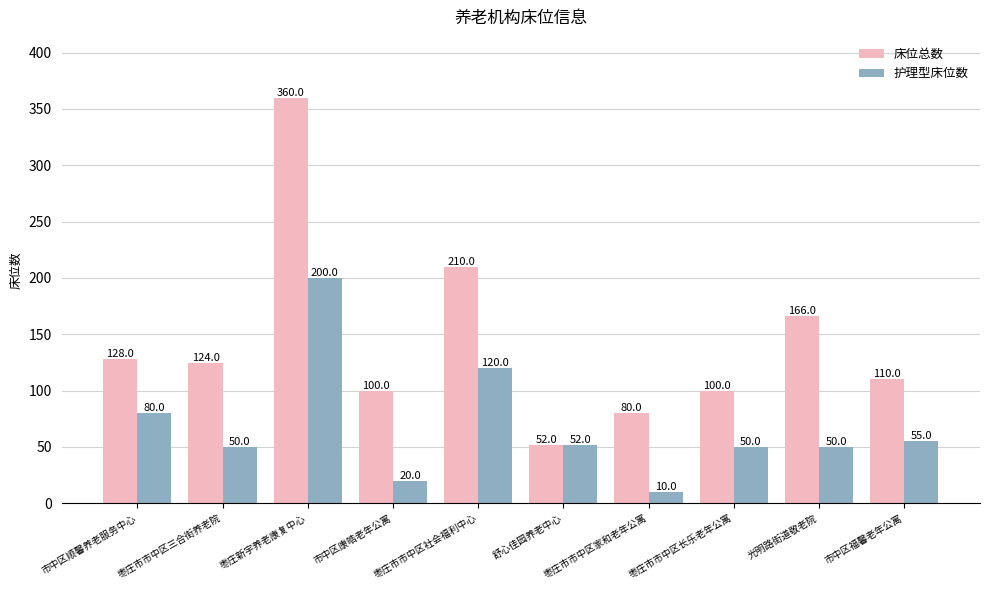

What is the minimum value for 床位总数?

52